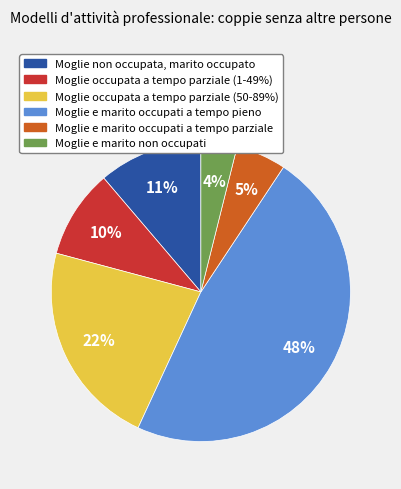

Which category has the biggest portion of the pie?

Moglie e marito occupati a tempo pieno